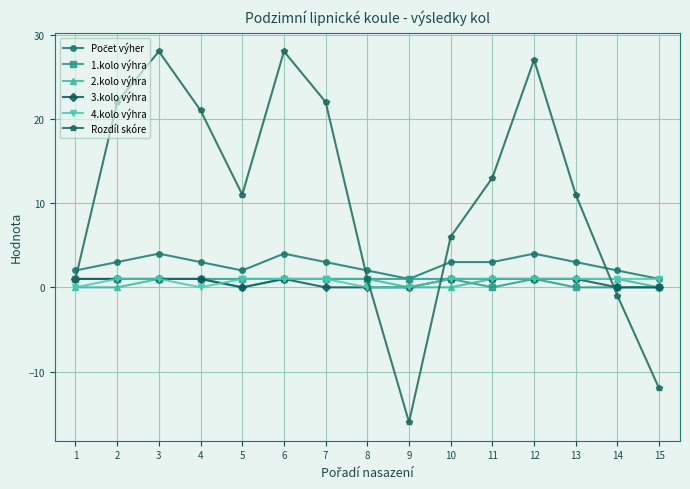

What is the maximum value shown in the chart?

28